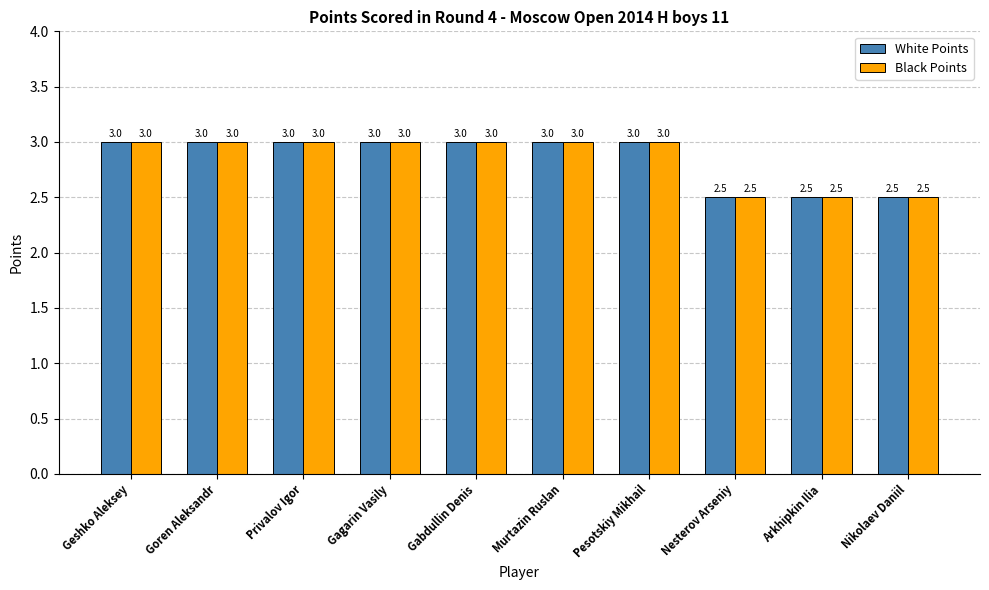

What is the label of the 10th bar from the left?

Nikolaev Daniil